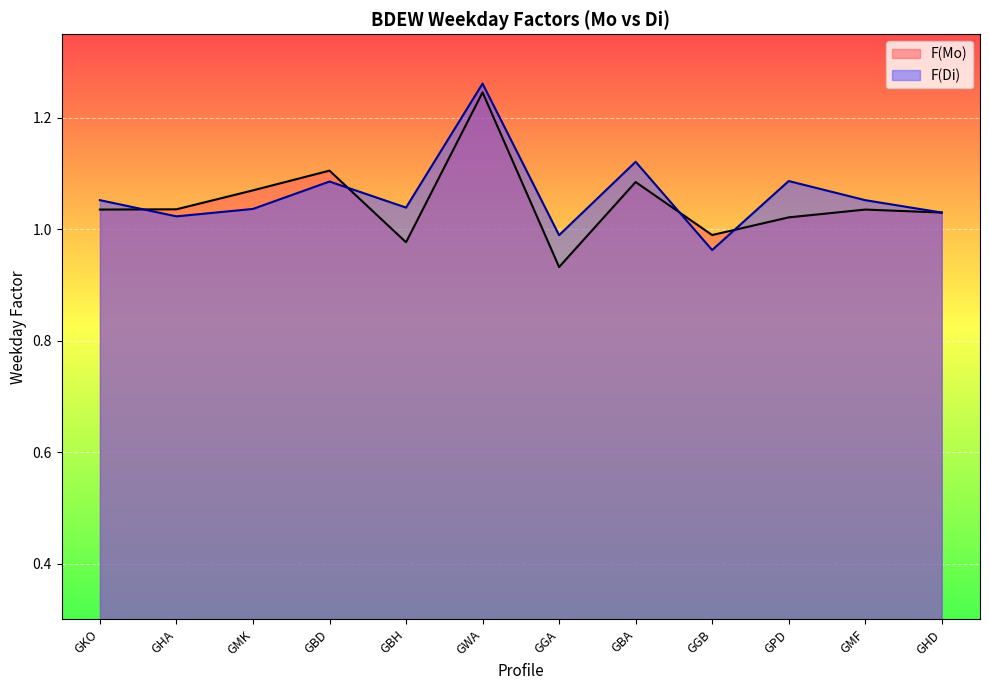

Is the value of F(Di) at GBD greater than the value of F(Mo) at GMK?

Yes